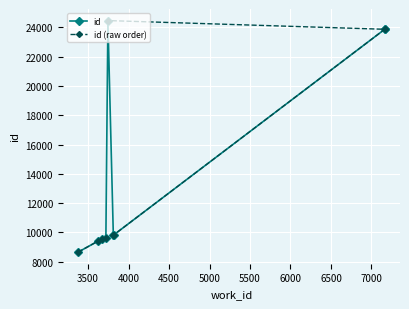

How many data points in id (raw order) are less than 9816?

4